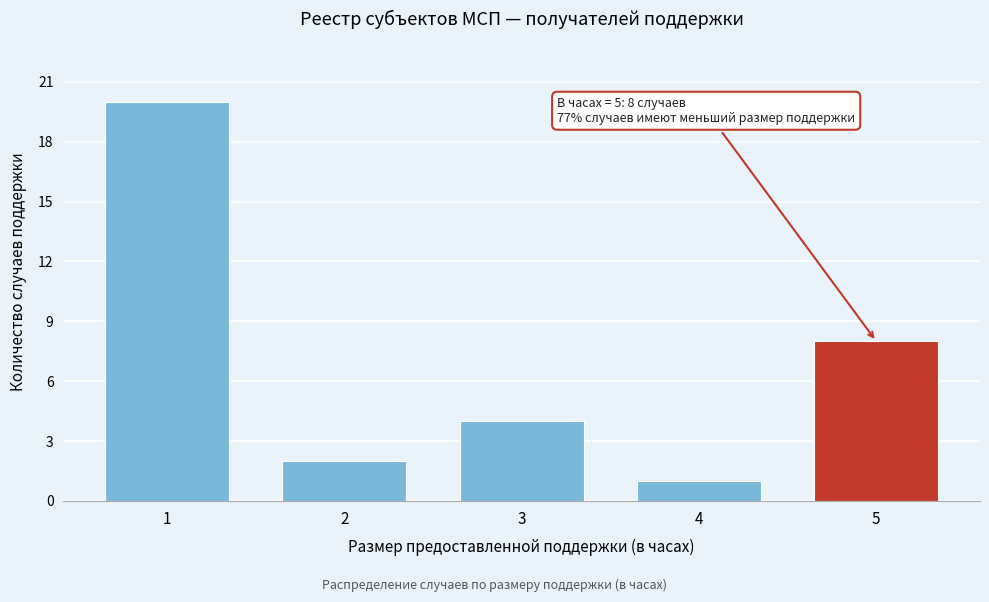

Reading right to left, what are all the values shown in this chart?

8	1	4	2	20